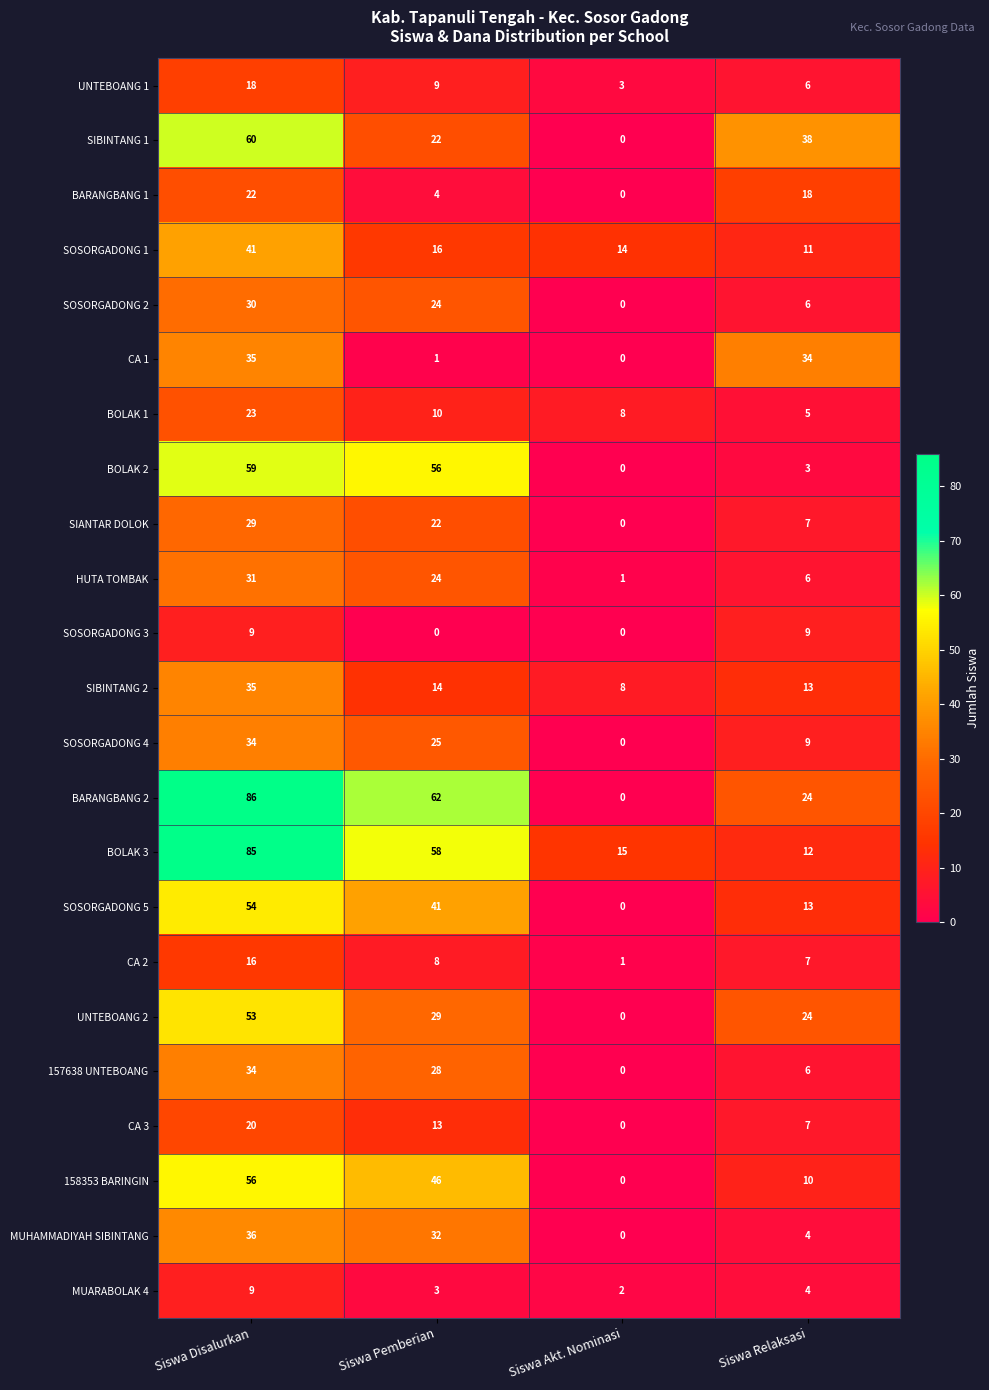

How many data points does each series have?

4